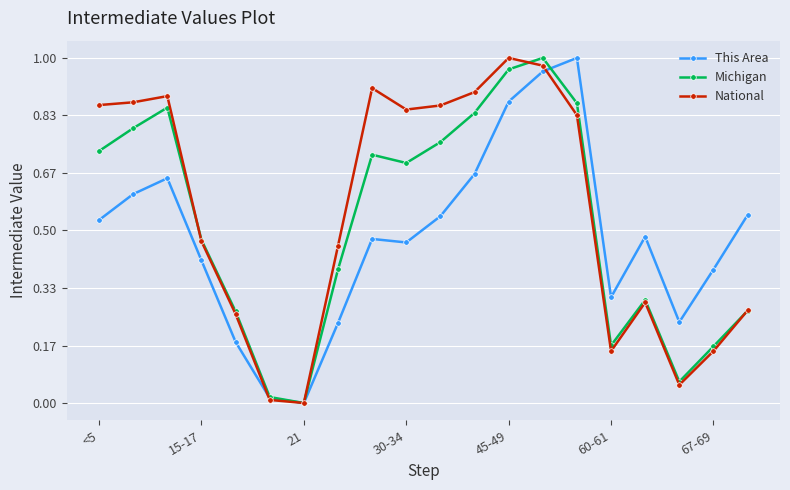

How many interior local valleys does the Michigan series have?

4